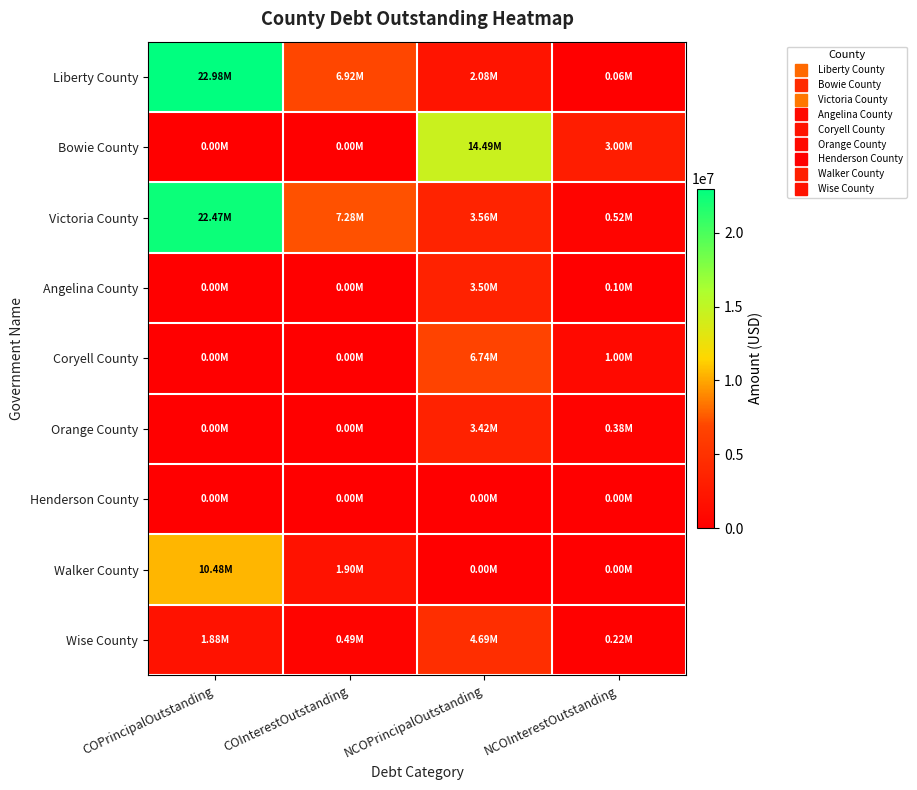

Reading left to right, what are all the values shown in this chart?

Liberty County: COPrincipalOutstanding=22985000.0	COInterestOutstanding=6921425.2	NCOPrincipalOutstanding=2080000.0	NCOInterestOutstanding=58750.0
Bowie County: COPrincipalOutstanding=0.0	COInterestOutstanding=0.0	NCOPrincipalOutstanding=14495000.0	NCOInterestOutstanding=2996400.0
Victoria County: COPrincipalOutstanding=22470000.0	COInterestOutstanding=7282847.5	NCOPrincipalOutstanding=3560000.0	NCOInterestOutstanding=519150.0
Angelina County: COPrincipalOutstanding=0.0	COInterestOutstanding=0.0	NCOPrincipalOutstanding=3495000.0	NCOInterestOutstanding=97960.2
Coryell County: COPrincipalOutstanding=0.0	COInterestOutstanding=0.0	NCOPrincipalOutstanding=6735000.0	NCOInterestOutstanding=999544.8
Orange County: COPrincipalOutstanding=0.0	COInterestOutstanding=0.0	NCOPrincipalOutstanding=3415000.0	NCOInterestOutstanding=381012.5
Henderson County: COPrincipalOutstanding=0.0	COInterestOutstanding=0.0	NCOPrincipalOutstanding=0.0	NCOInterestOutstanding=0.0
Walker County: COPrincipalOutstanding=10480000.0	COInterestOutstanding=1898527.5	NCOPrincipalOutstanding=0.0	NCOInterestOutstanding=0.0
Wise County: COPrincipalOutstanding=1880000.0	COInterestOutstanding=487200.0	NCOPrincipalOutstanding=4690000.0	NCOInterestOutstanding=215164.2